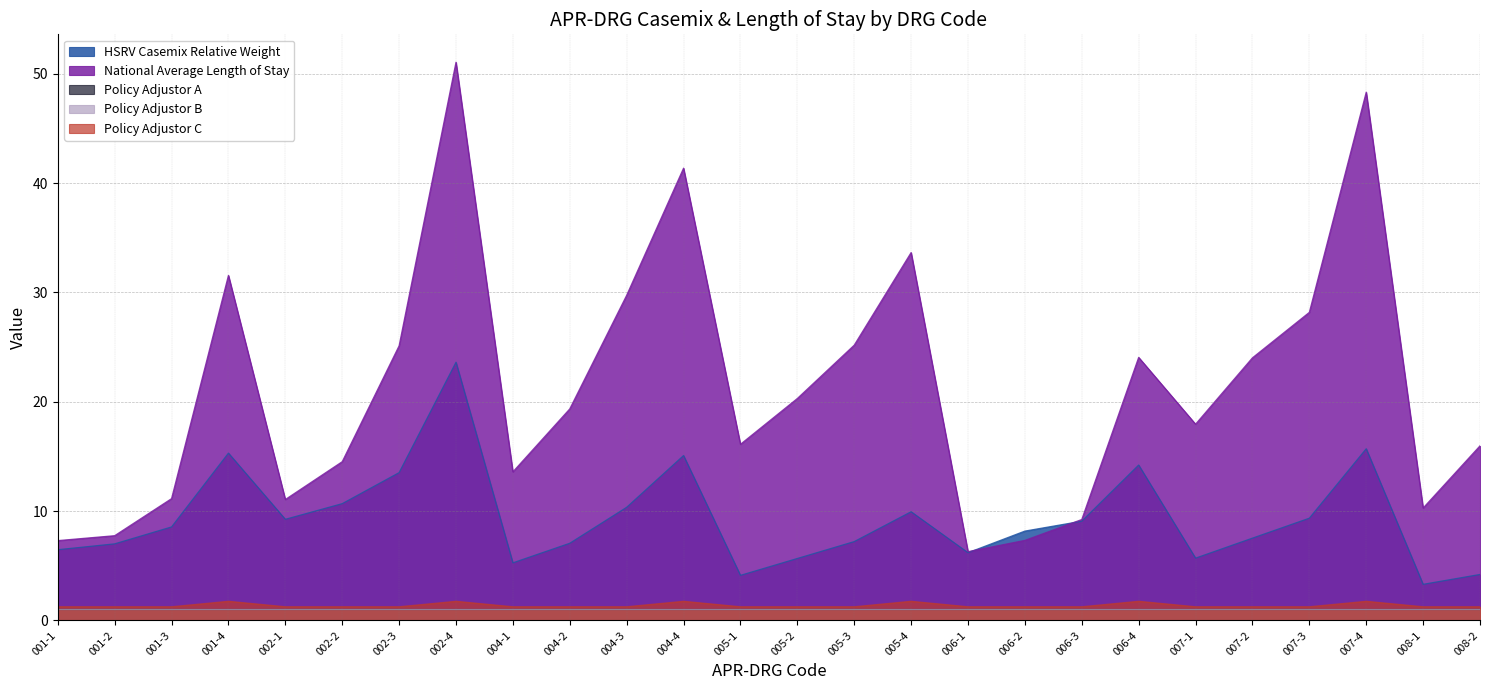

True or false: Policy Adjustor C has more than 1 points higher than both neighbors.

True